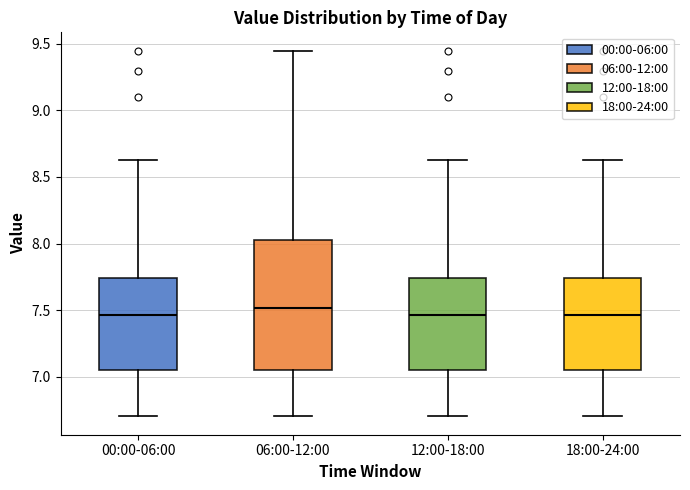

Reading left to right, transcribe this box plot: for each box, give where its median line is, the range the box spans, and where its two whiskers end, as read against the y-axis. The values are not printed on the chart, so give them approximately, as read against the axis.

00:00-06:00: median 7.45, box 7.05 to 7.75, whiskers 6.70 to 8.65
06:00-12:00: median 7.50, box 7.05 to 8.05, whiskers 6.70 to 9.45
12:00-18:00: median 7.45, box 7.05 to 7.75, whiskers 6.70 to 8.65
18:00-24:00: median 7.45, box 7.05 to 7.75, whiskers 6.70 to 8.65